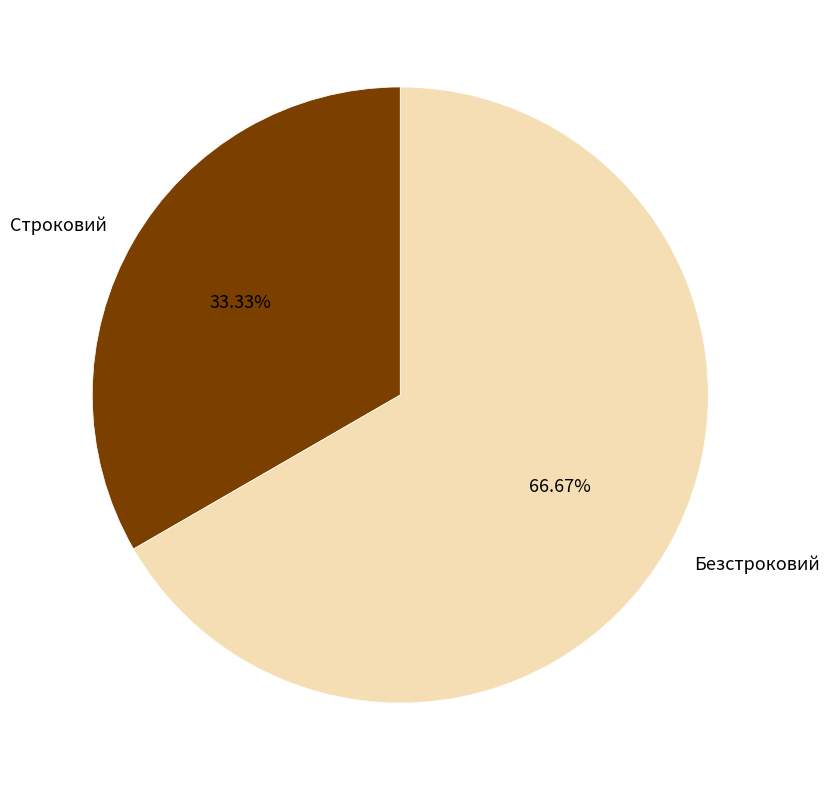

Count the number of slices in the pie.

2